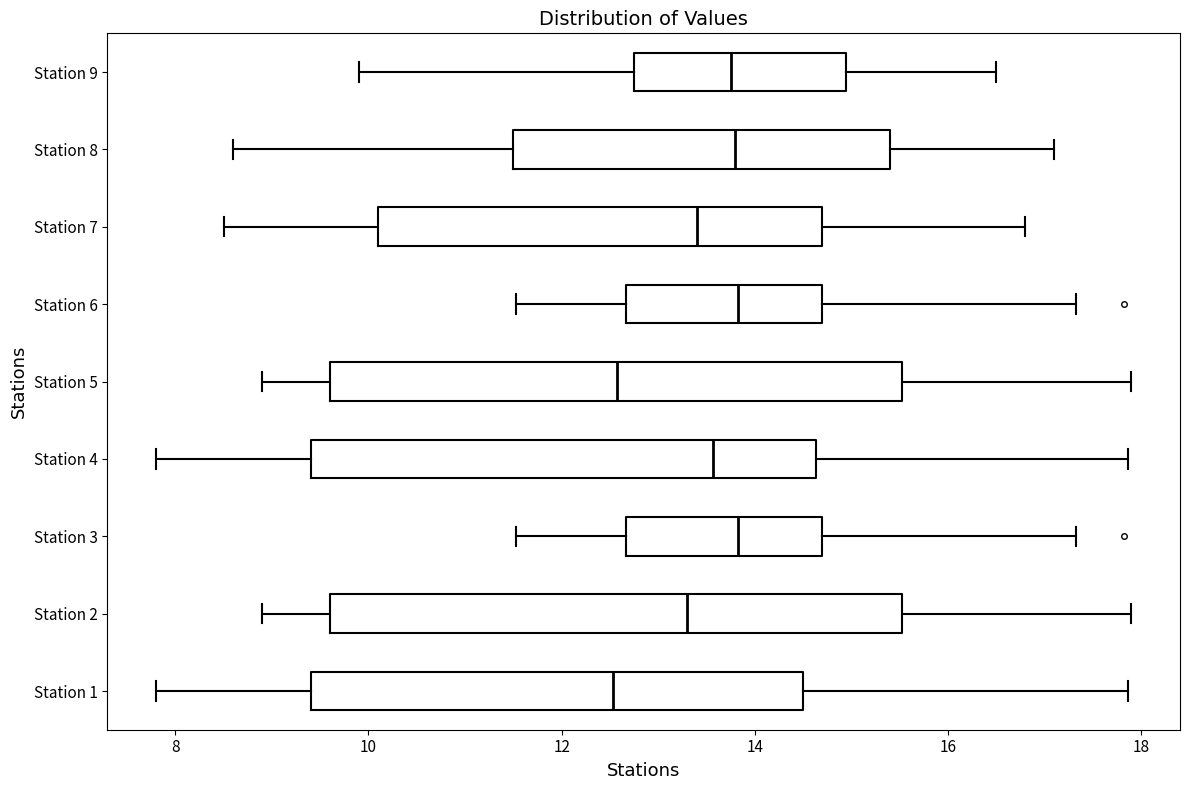

Where does the left whisker of the box for Station 7 end on the x-axis? The values are not printed on the chart, so give them approximately, as read against the axis.

8.6